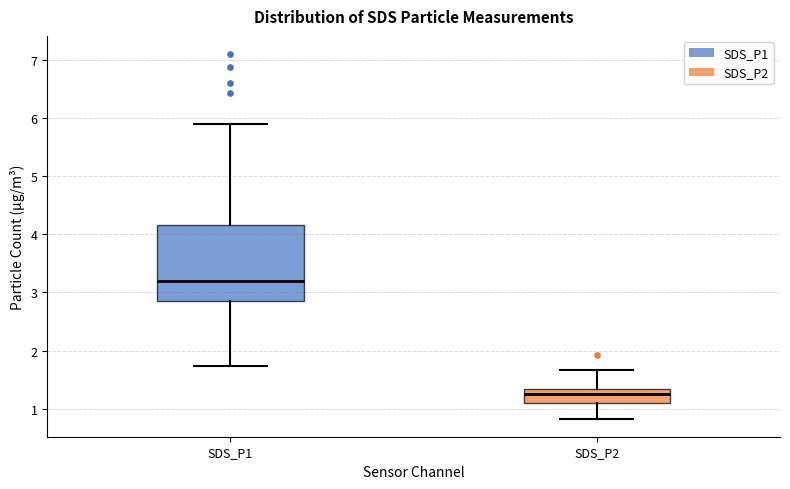

Comparing the boxes themselves (not the whiskers), which one is the tallest?

SDS_P1